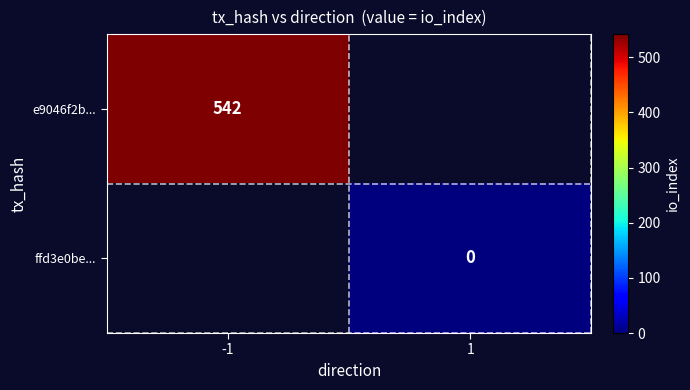

At how many categories does at least one series exceed 464?

1